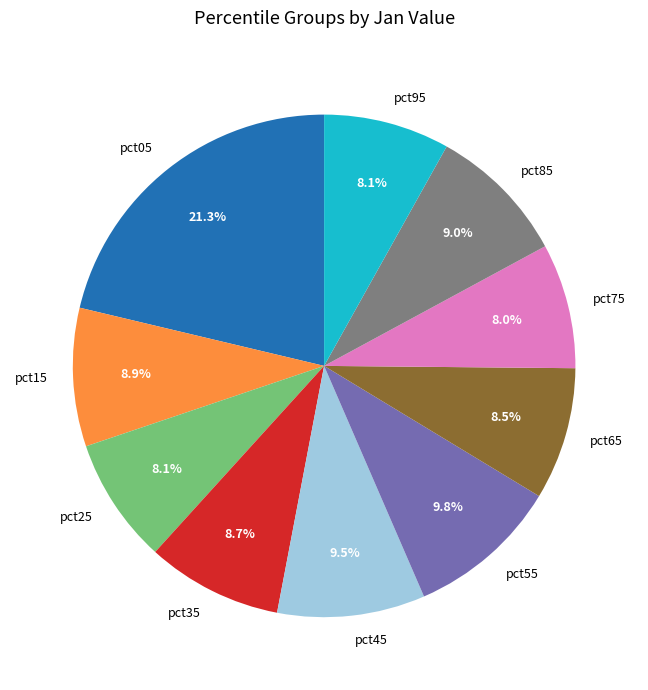

Between pct45 and pct65, which is larger?

pct45